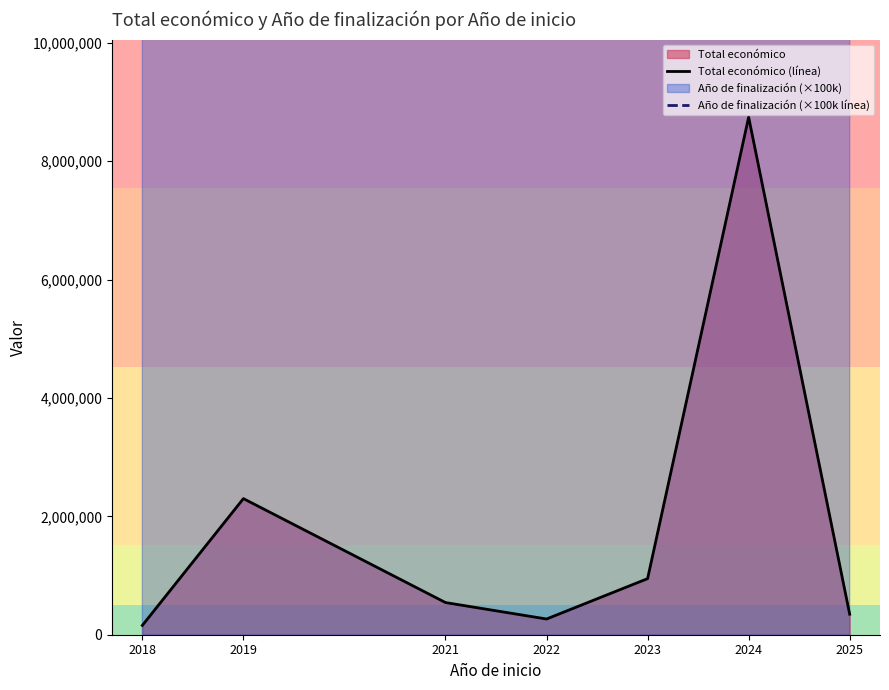

What is the difference between the second highest and minimum values in the Total económico (línea) series?

2141931